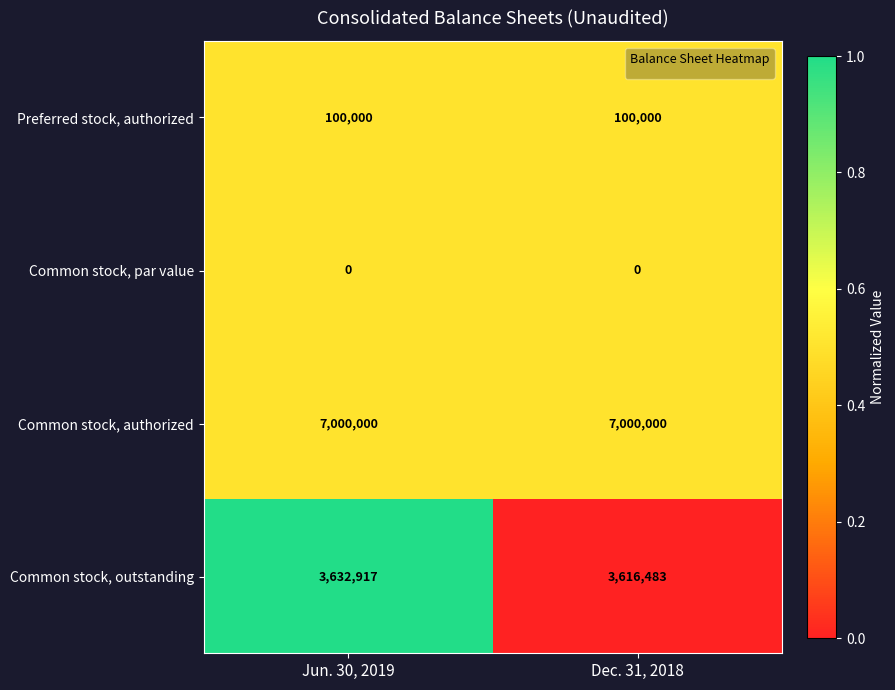

Is the value of Common stock, par value at Jun. 30, 2019 greater than the value of Preferred stock, authorized at Dec. 31, 2018?

No